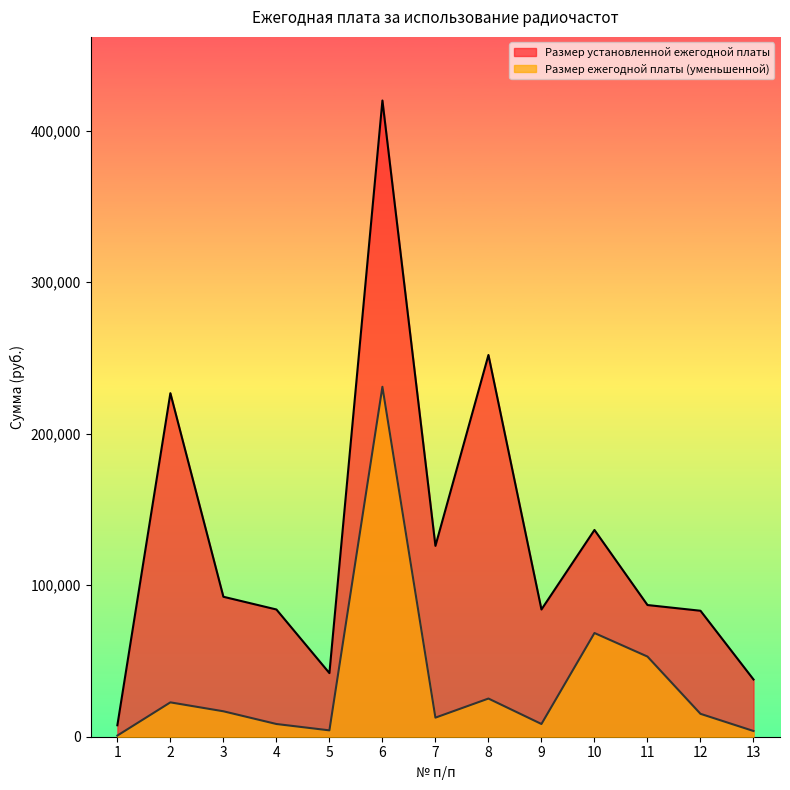

Reading left to right, what are all the values shown in this chart?

Размер установленной ежегодной платы: 7560	226800	92400	84000	42000	420000	126000	252000	84000	136500	86940	83160	37800
Размер ежегодной платы (уменьшенной): 756	22680	16800	8400	4200	231000	12600	25200	8400	68460	52920	15120	3780